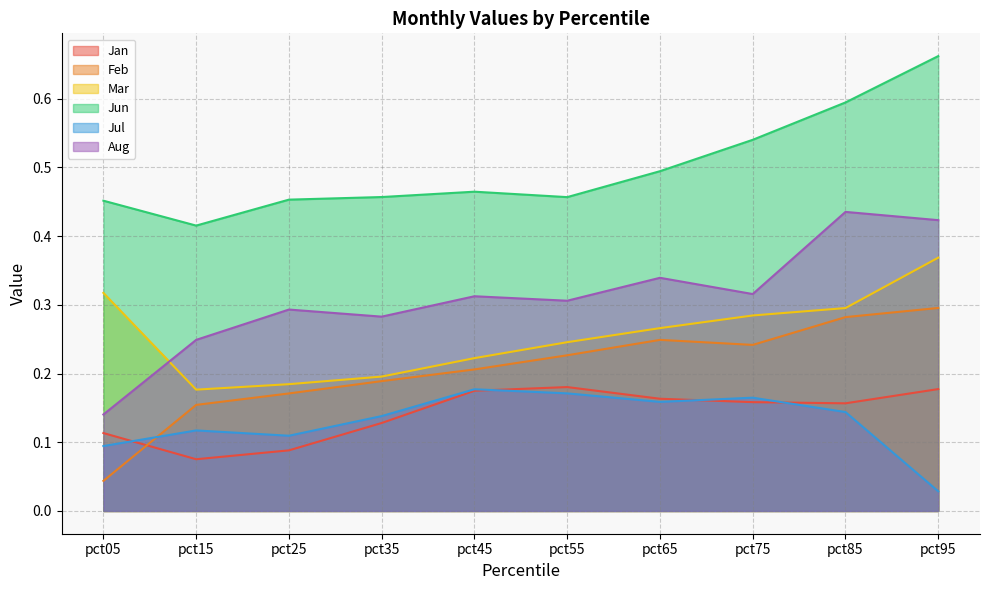

Which series has the largest total across all categories?

Jun